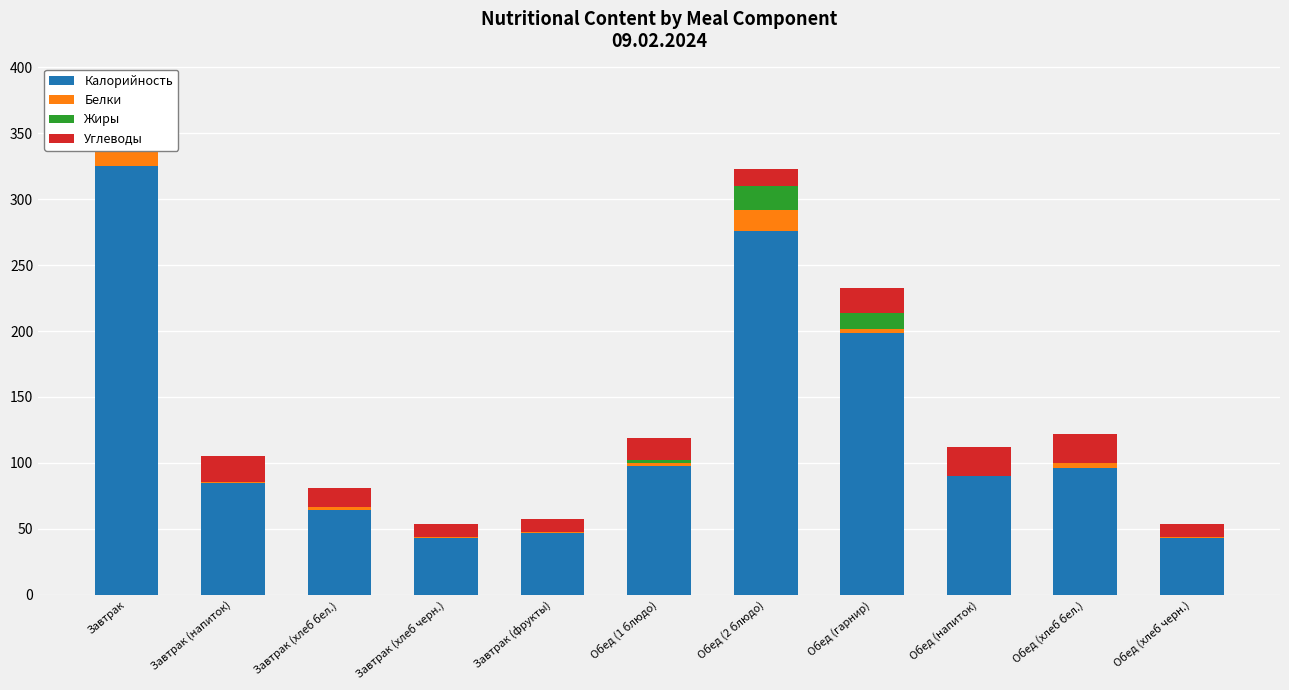

What is the maximum value shown in the chart?

325.3